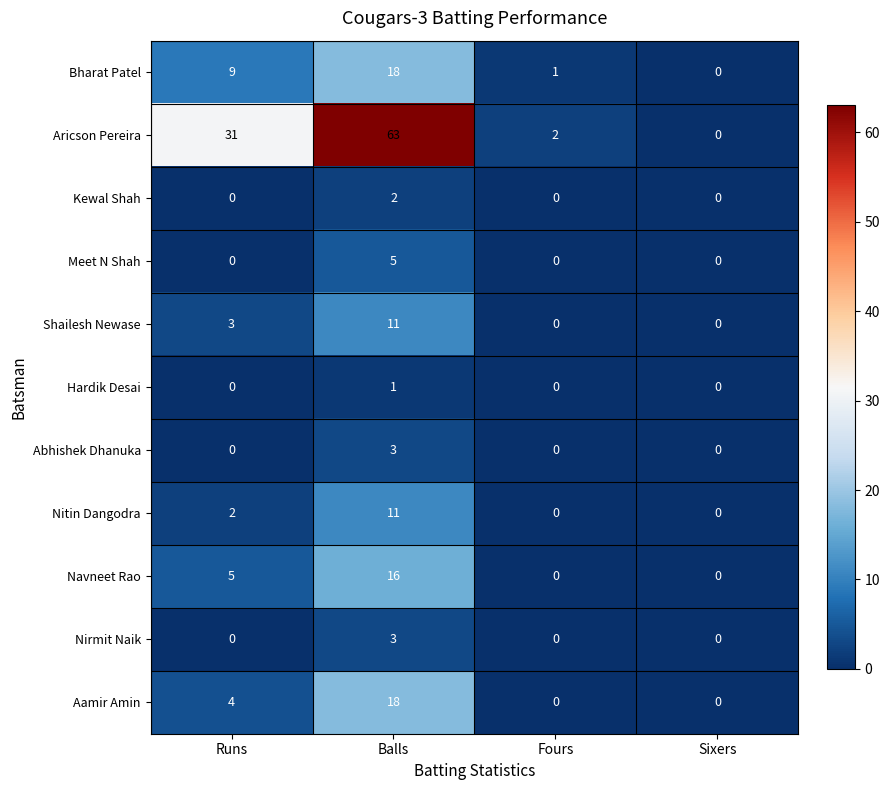

Rank the categories by Aricson Pereira value from highest to lowest.

Balls, Runs, Fours, Sixers